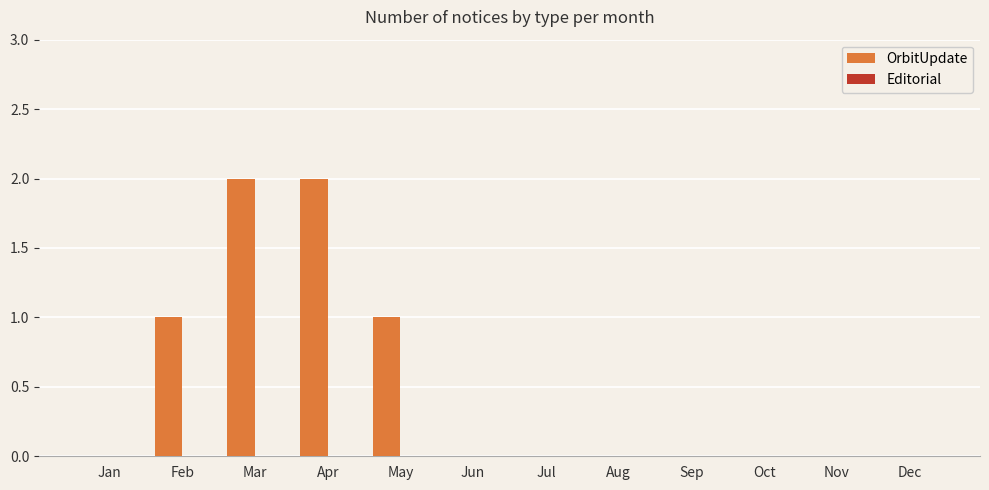

Reading left to right, what are all the values shown in this chart?

Jan=0	Feb=1	Mar=2	Apr=2	May=1	Jun=0	Jul=0	Aug=0	Sep=0	Oct=0	Nov=0	Dec=0